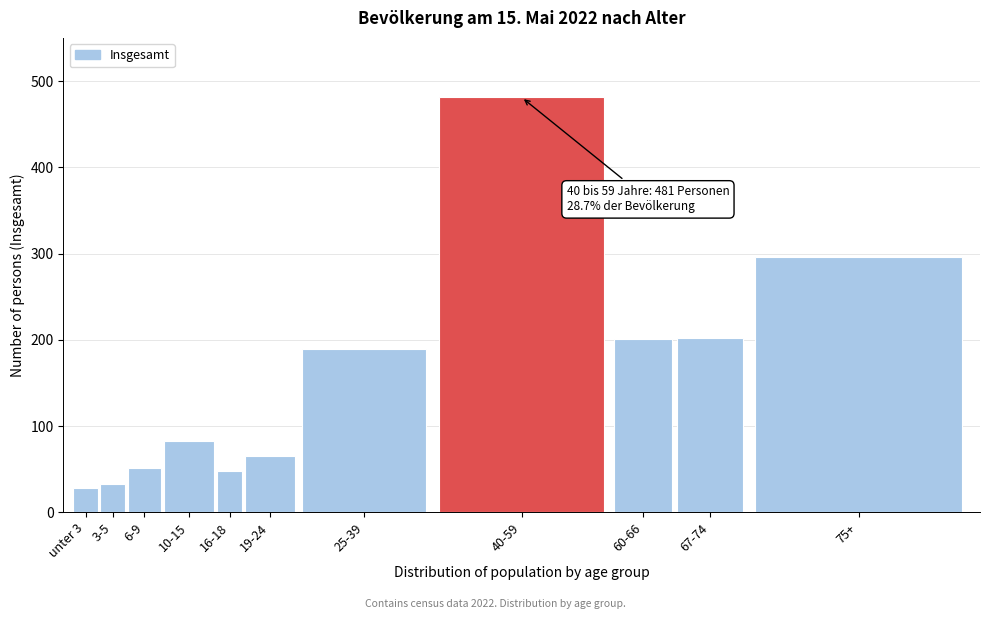

What is the sum of the values at 40-59 and unter 3?

509